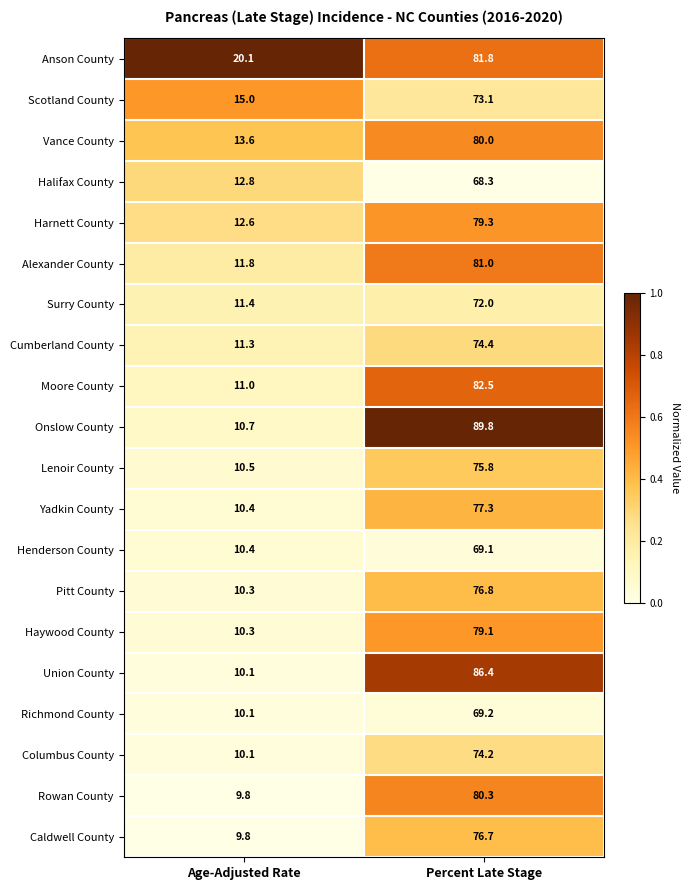

At which label is Rowan County closest to 45?

Age-Adjusted Rate